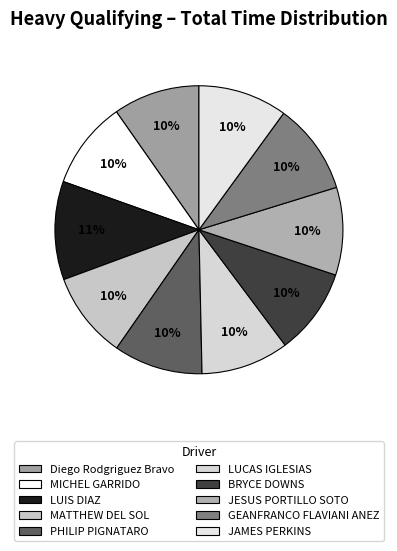

True or false: MICHEL GARRIDO accounts for 10% of the total.

True